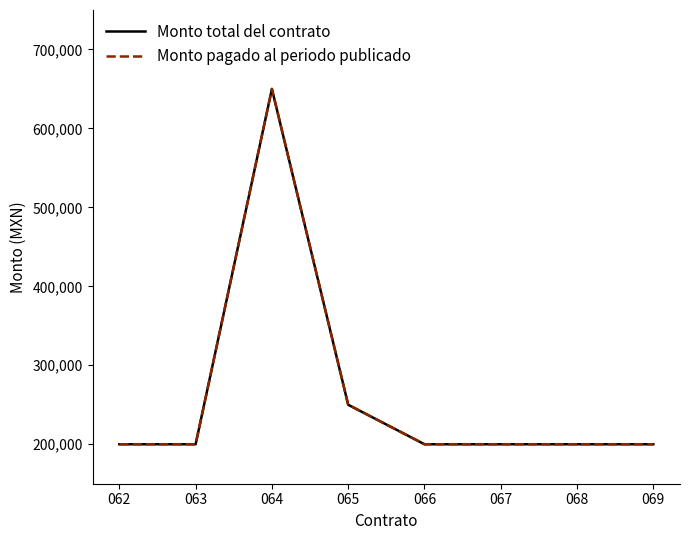

What is the difference between the second highest and minimum values in the Monto total del contrato series?

50000